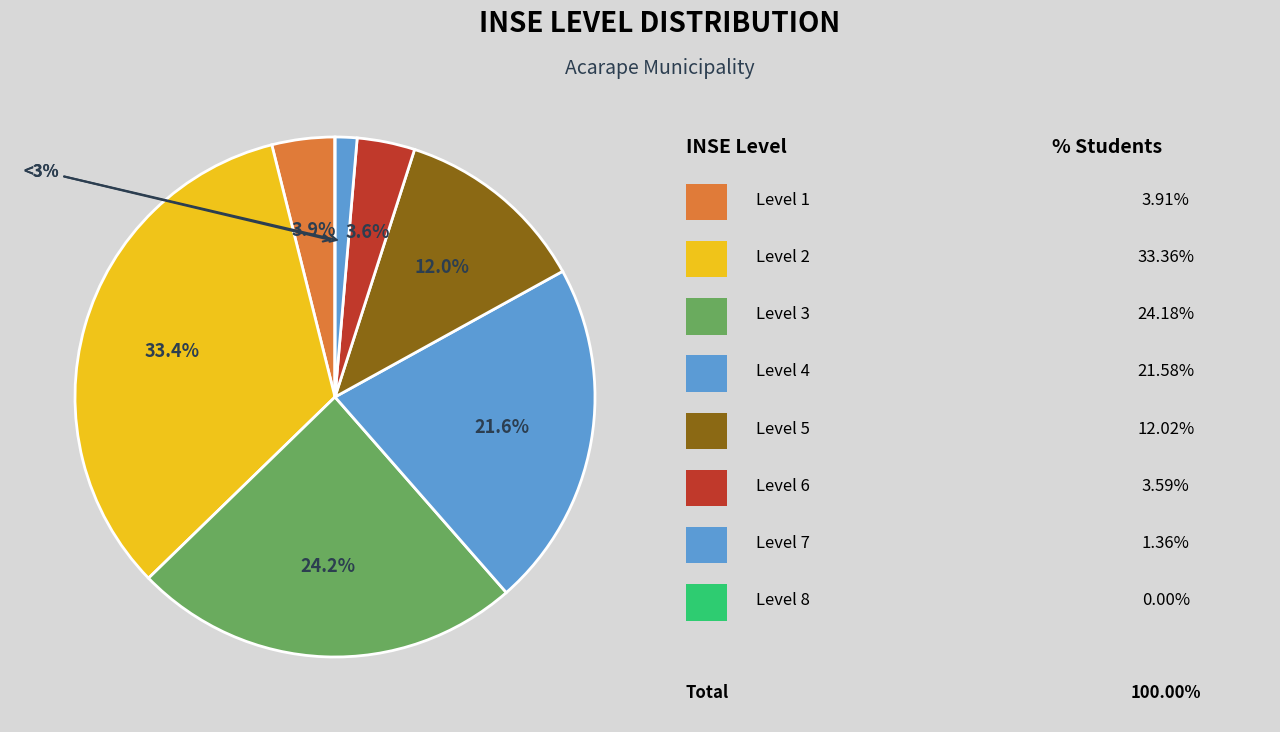

Combined, what portion of the pie is PC_NIVEL_4 and PC_NIVEL_6?

25.2%